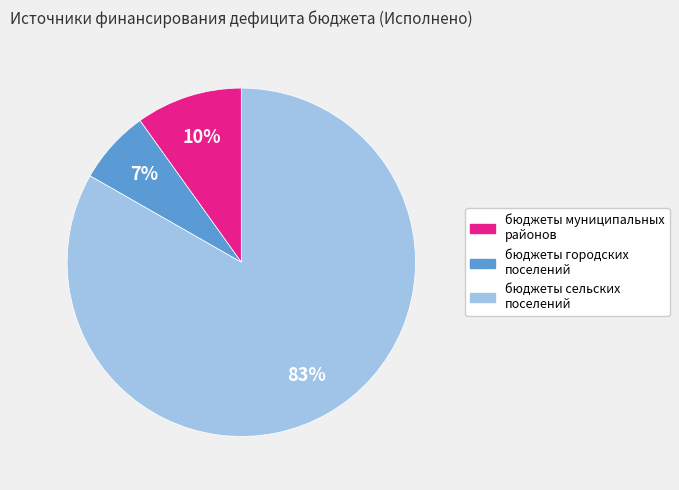

Between бюджеты городских поселений and бюджеты муниципальных районов, which is larger?

бюджеты муниципальных районов